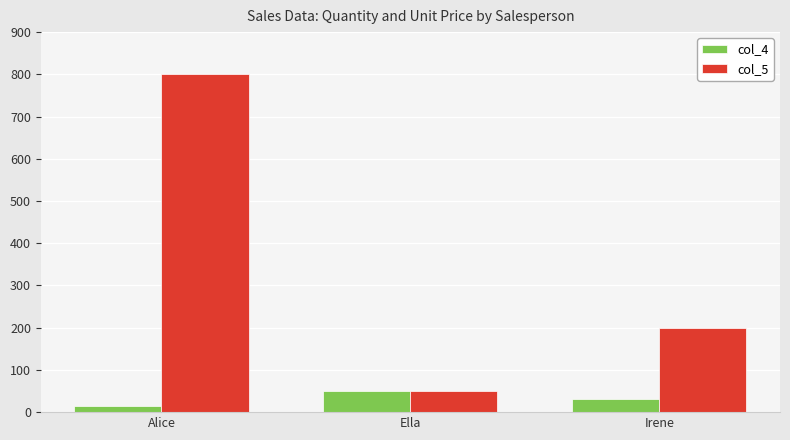

What is the maximum value for col_5?

800